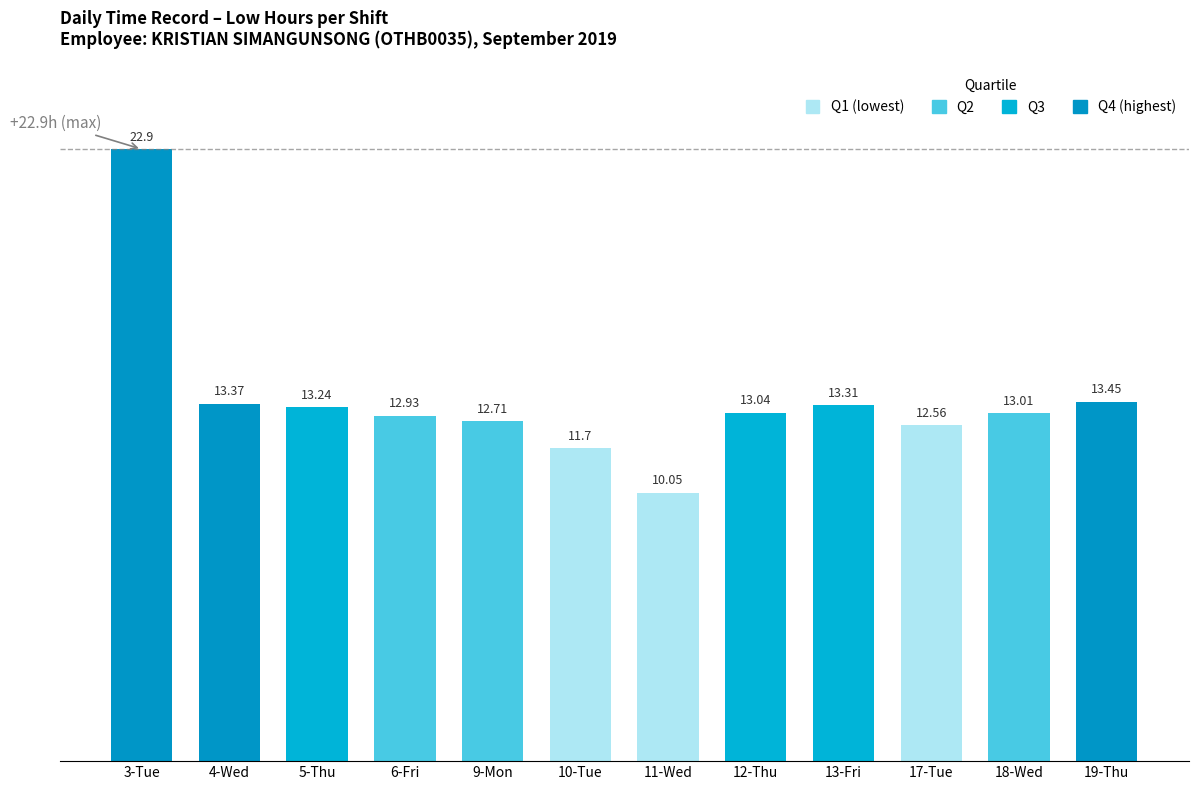

At which label is the value closest to 16?

19-Thu